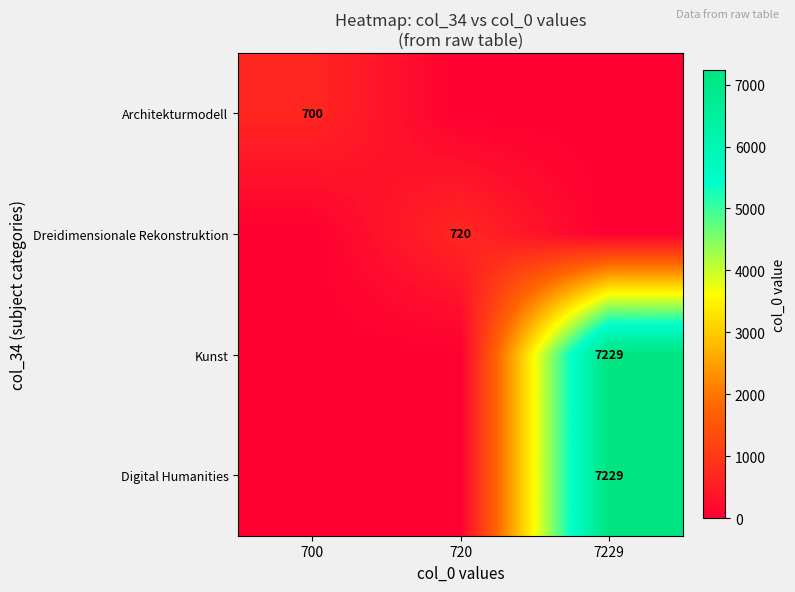

The Kunst series shows 10789 at 7229. True or false?

False